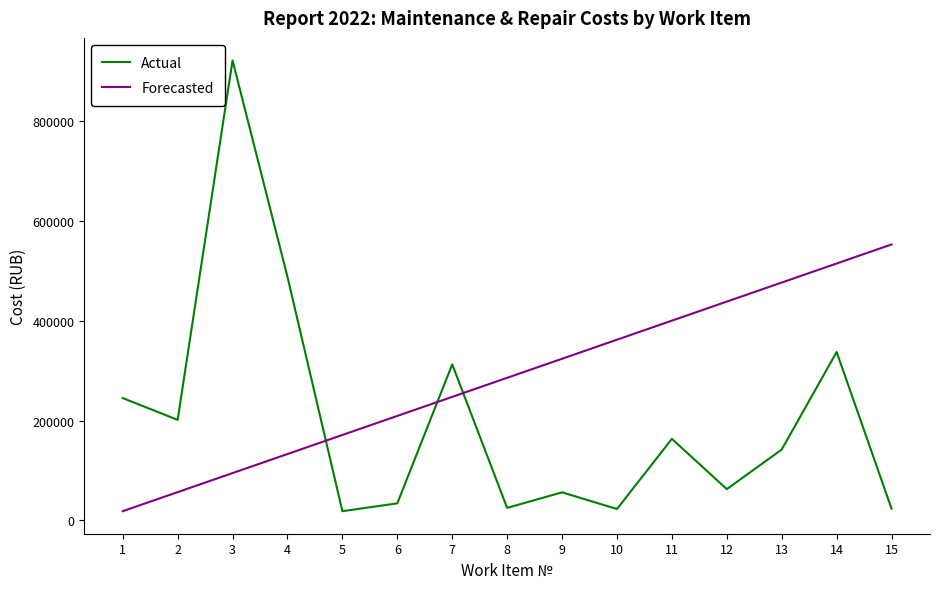

What is the average value of the Actual series?

203764.0